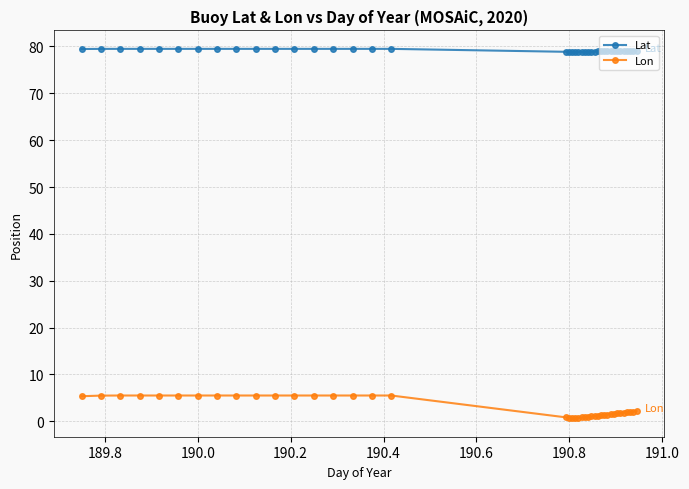

What is the value of the Lon point at the 4th from the left?

5.5